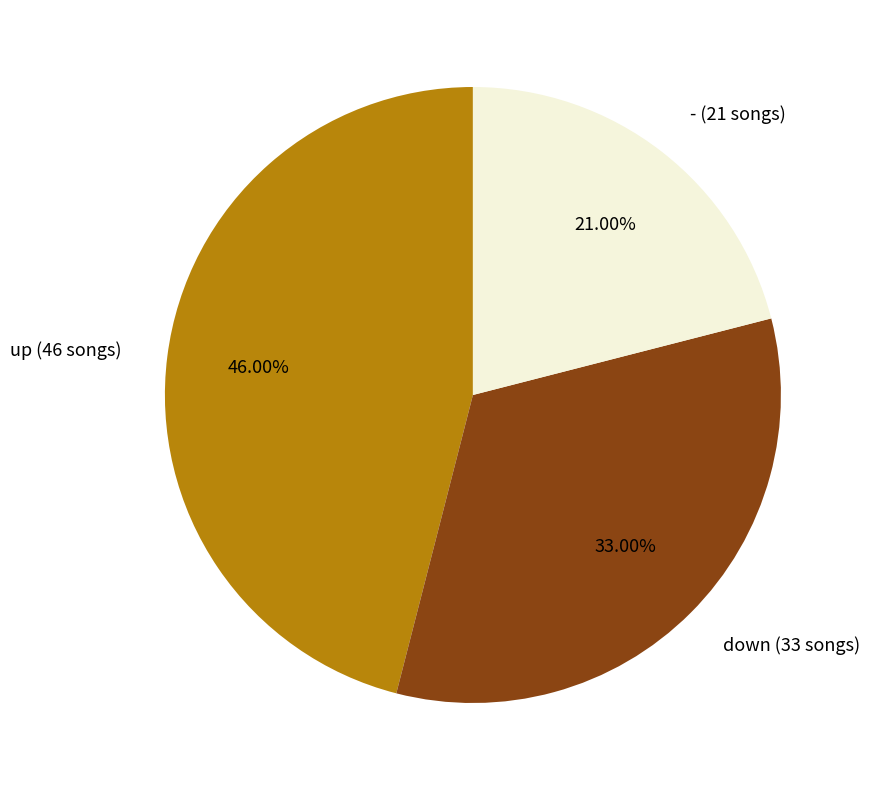

Which has a higher value, - or up?

up